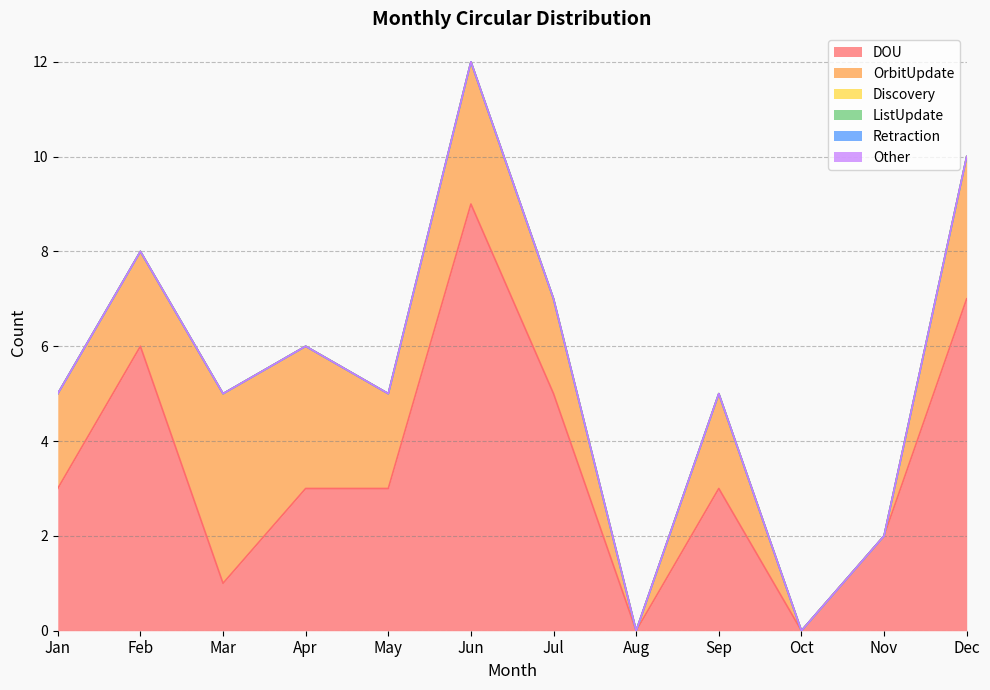

How many distinct data groups are displayed?

6